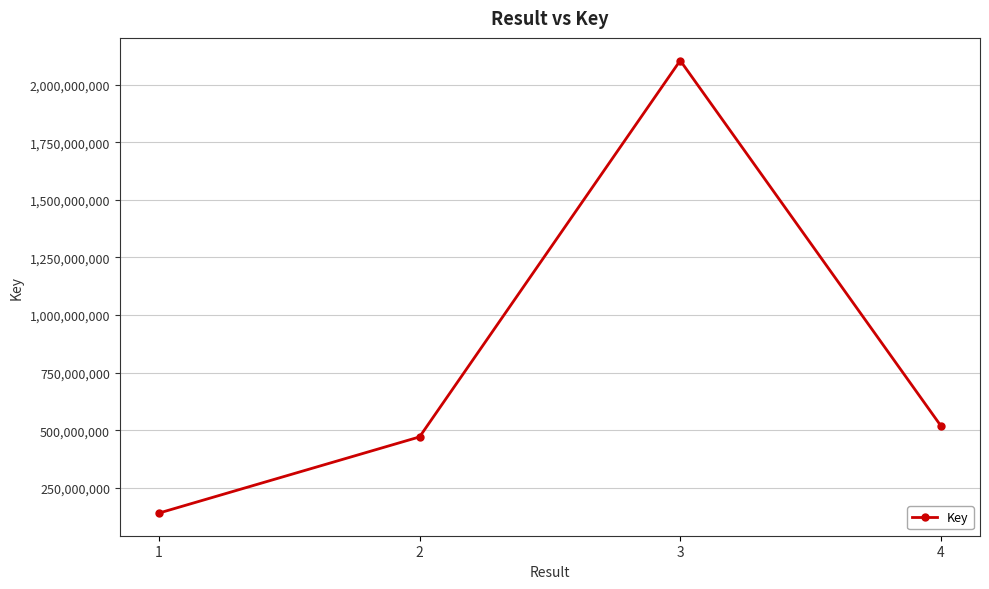

What is the change in value from 1 to 4?

+378286121